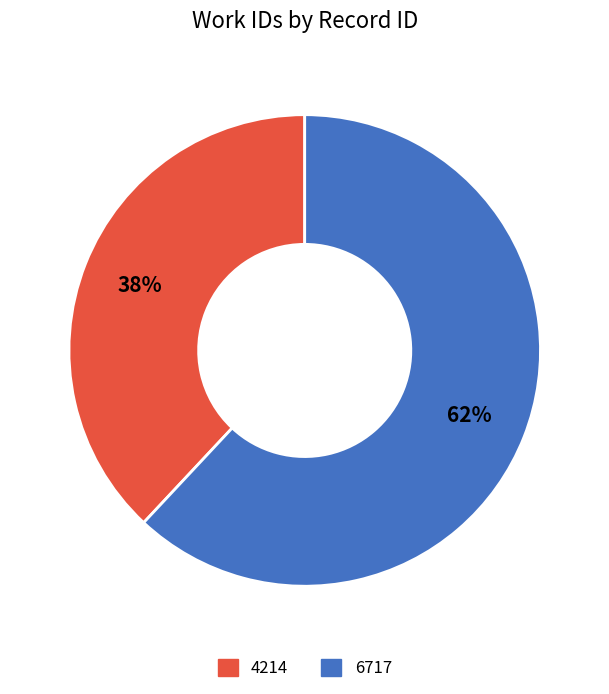

To the nearest percent, what is the difference between the largest and smallest slice percentages?

24%